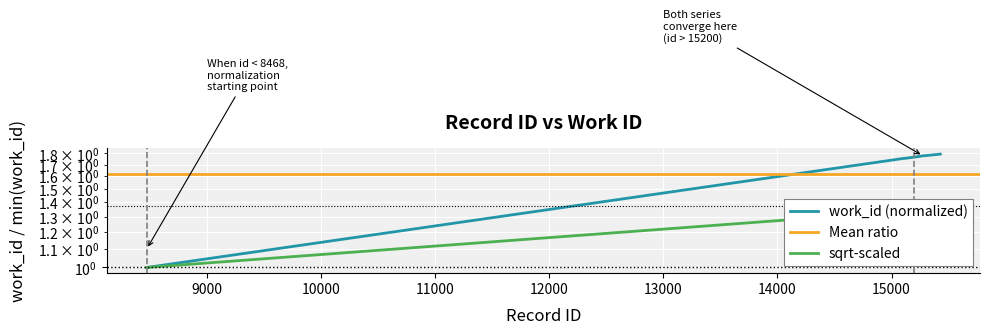

What is the difference between the maximum and minimum values?

0.8